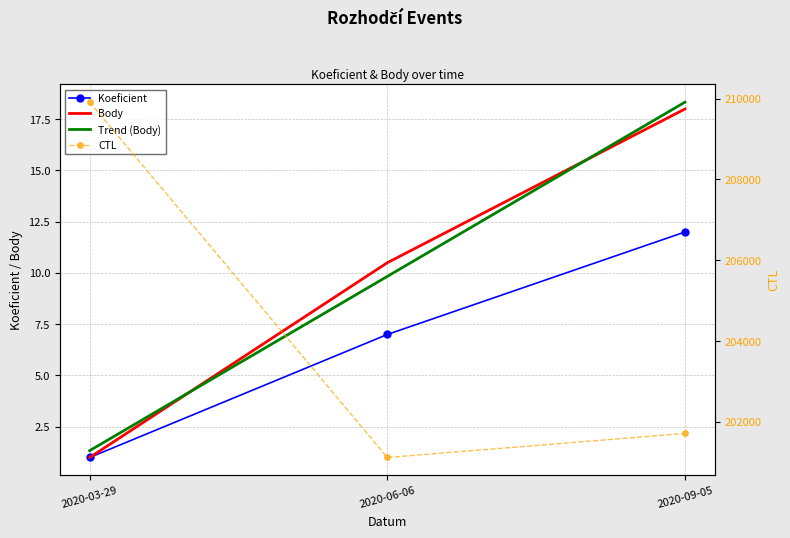

How many lines are shown in the chart?

4